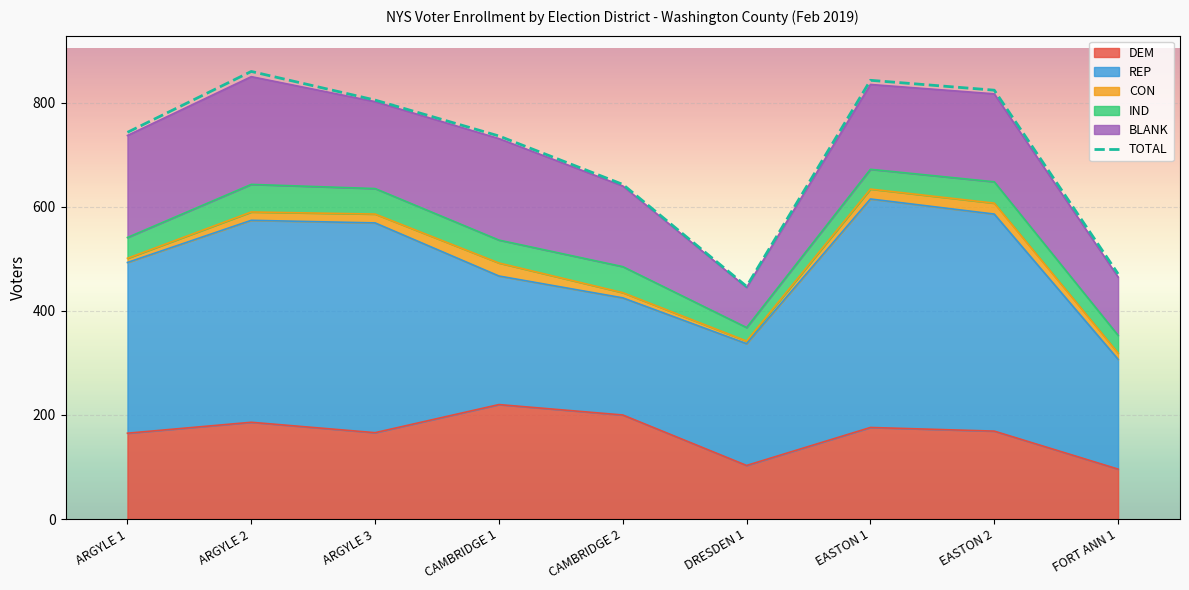

What position from the right is ARGYLE 1?

9